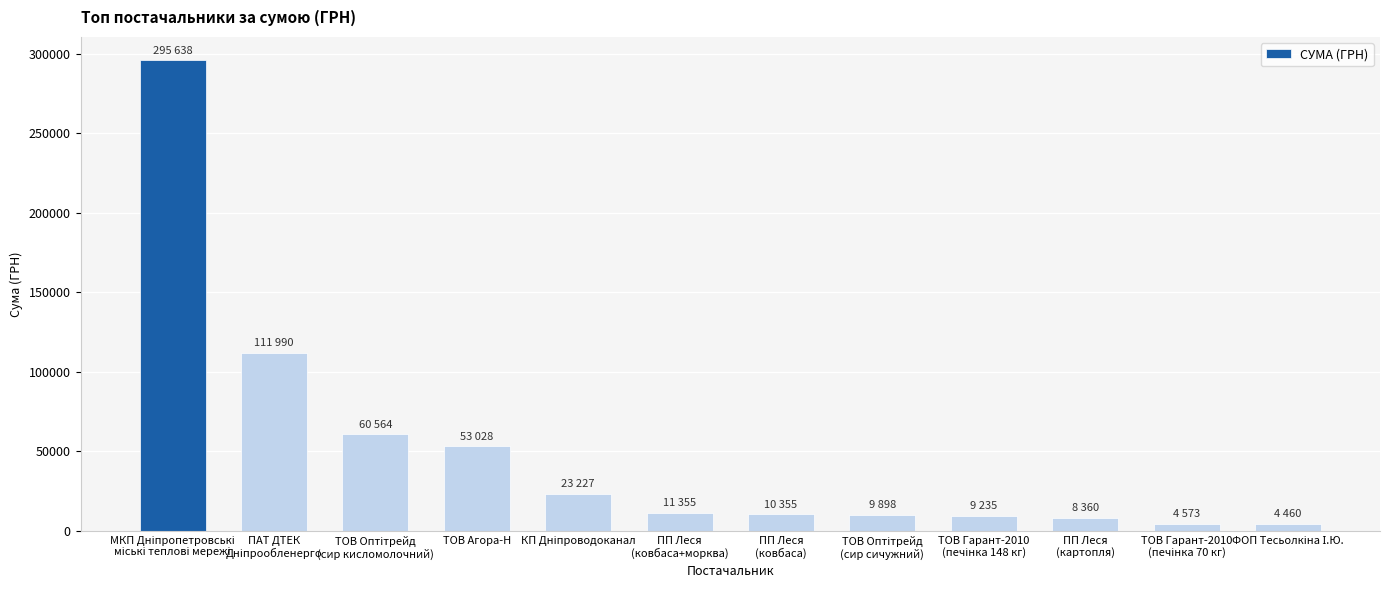

The value at ТОВ Агора-Н is 22056.0. True or false?

False